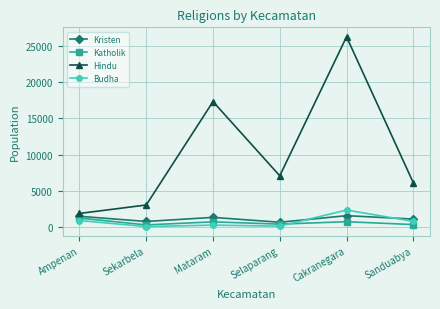

What are all the series names shown in the legend?

Kristen, Katholik, Hindu, Budha